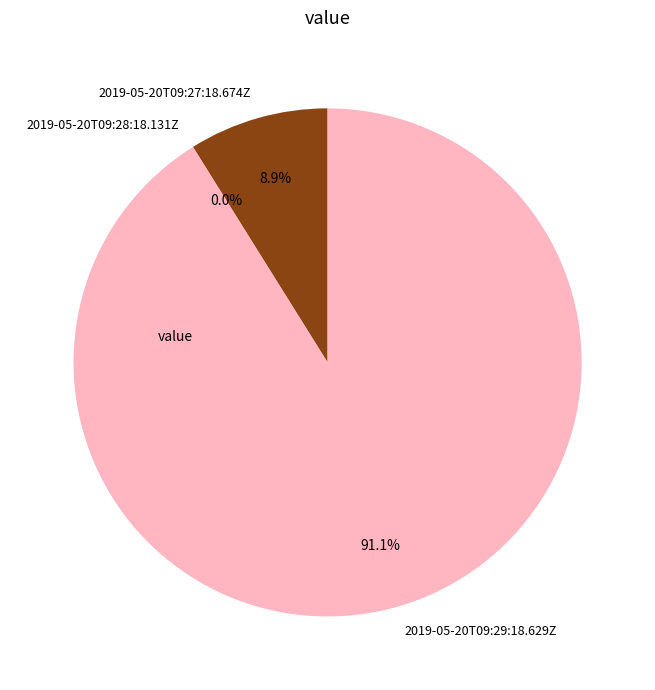

Count the number of slices in the pie.

3